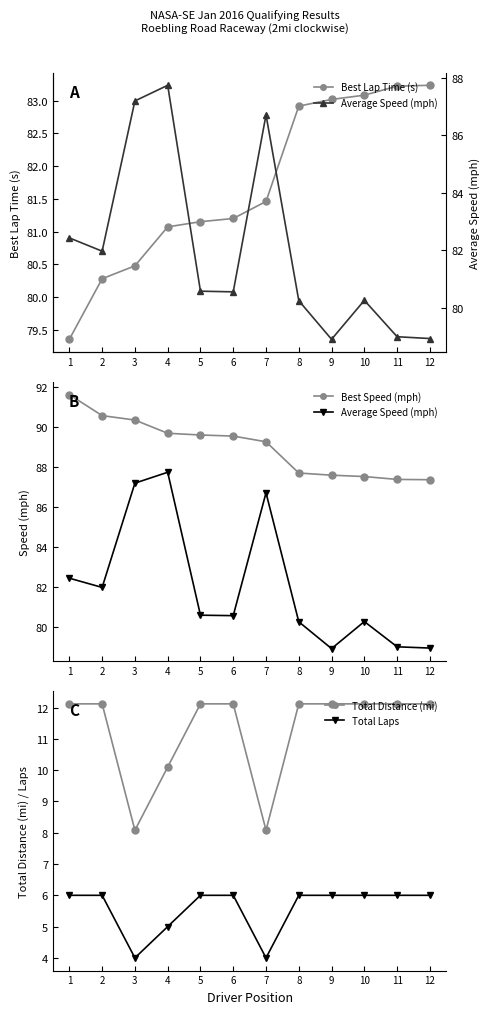

At which category is the sum across all series the highest?

4